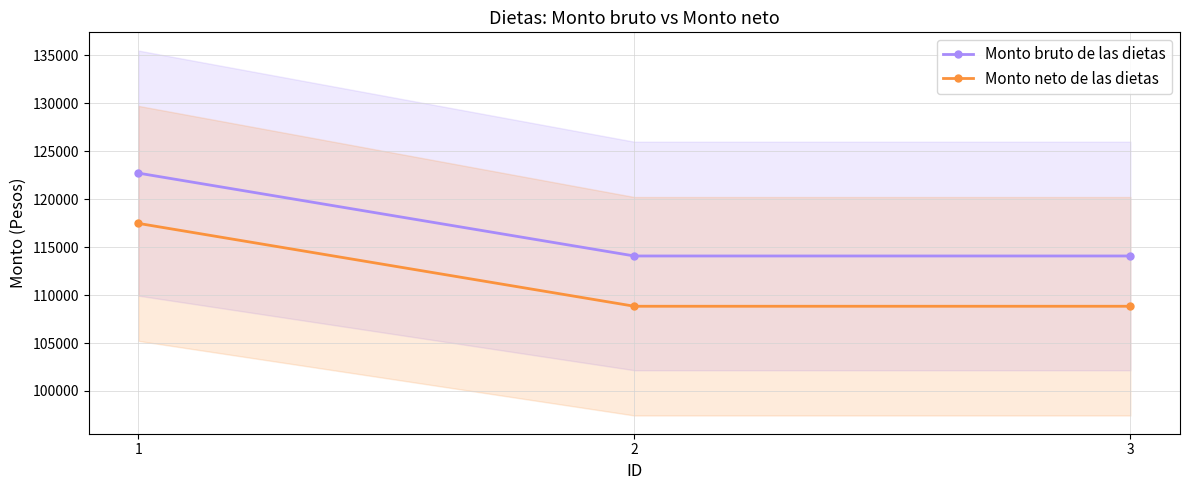

At 2, list the series in order from largest to smallest.

Monto bruto de las dietas, Monto neto de las dietas